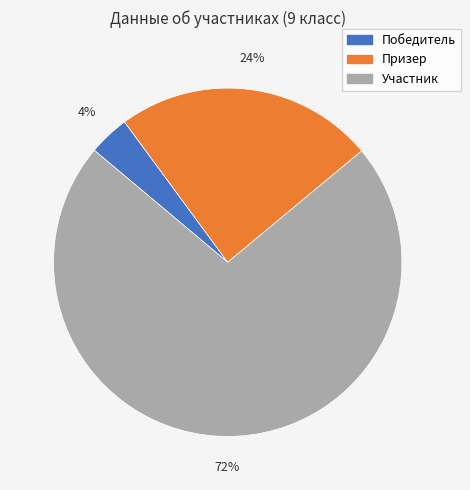

To the nearest percent, what is the combined percentage of Участник and Призер?

96%